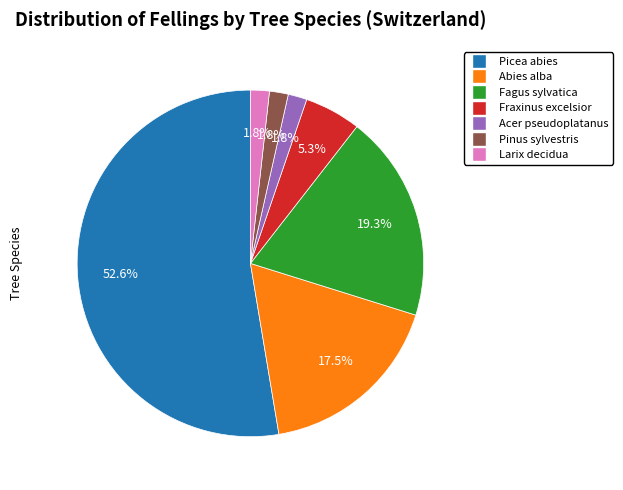

Do Acer pseudoplatanus and Fraxinus excelsior together represent more than half of the pie?

No